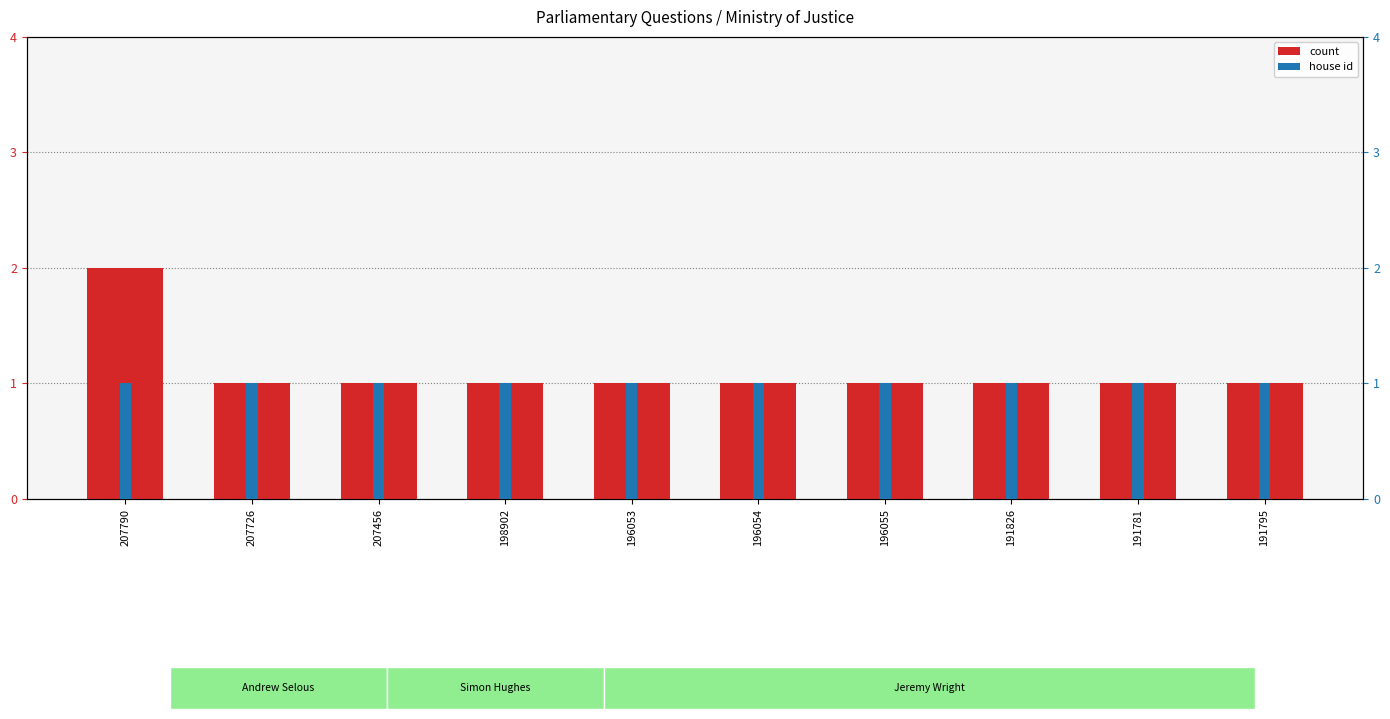

What position from the left is 191795?

10